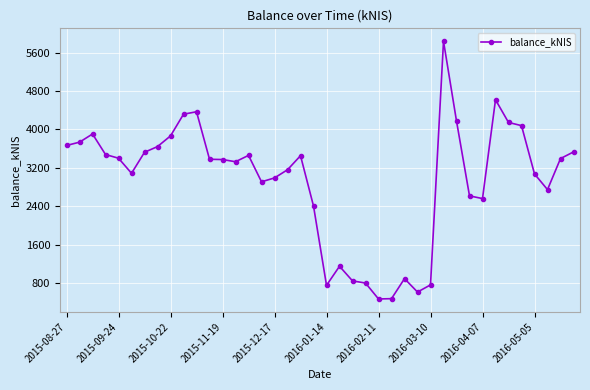

What is the value of the 35th point from the left?

4144.2